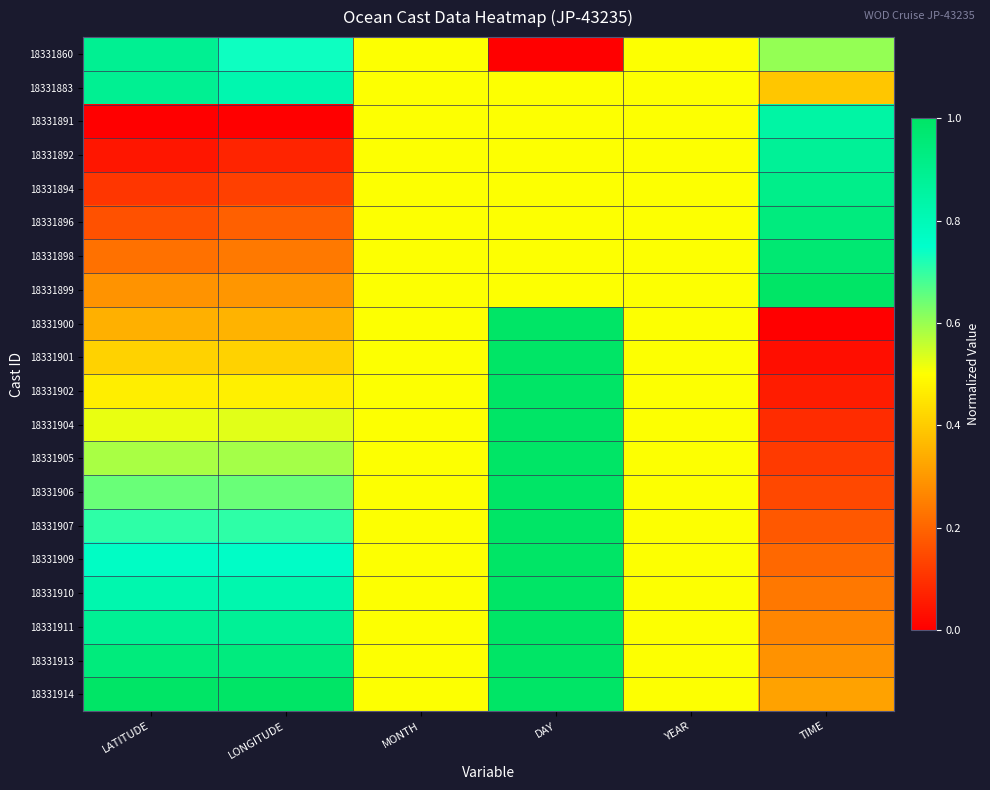

What is the total value across all series at DAY?

15.5